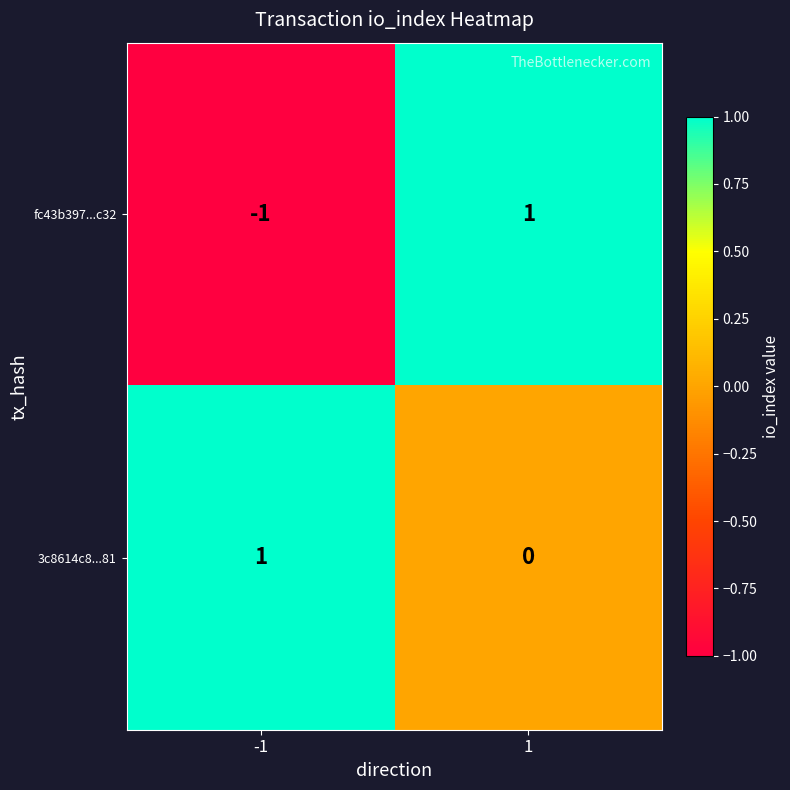

What is the difference between the highest and lowest values at 1?

1